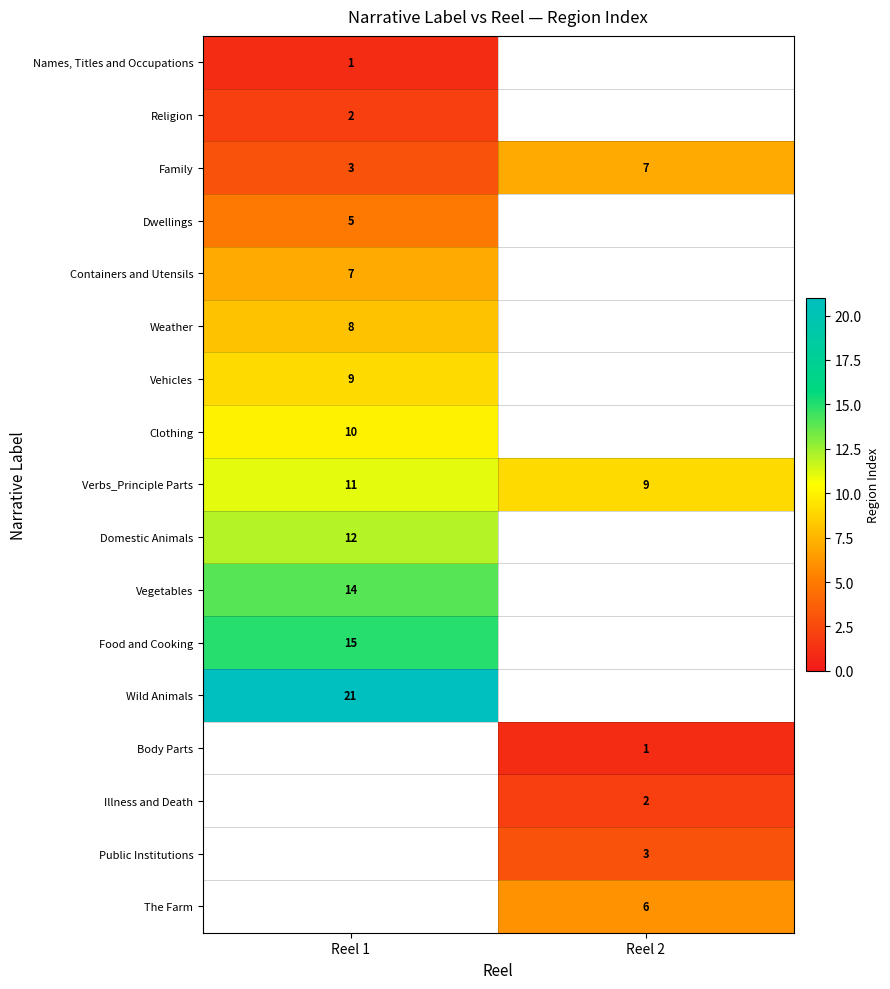

List the labels in order of Family value, smallest first.

Reel 1, Reel 2